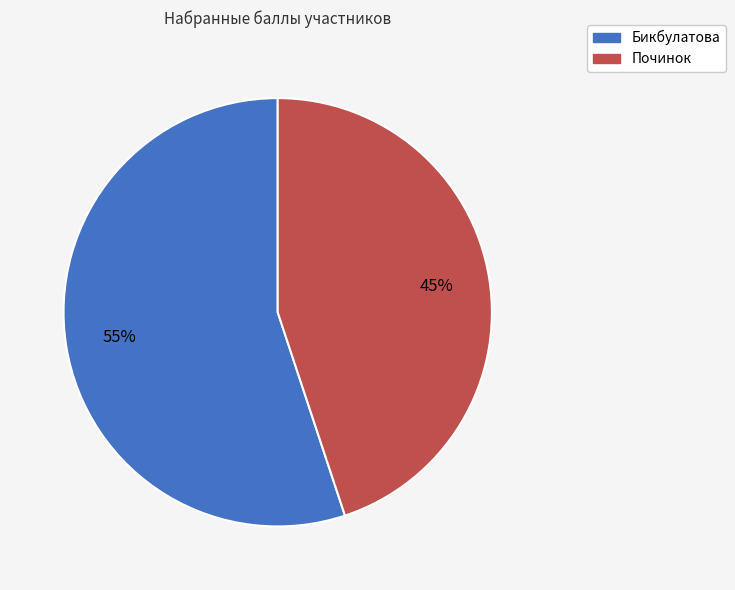

Is there a majority slice in this chart?

Yes